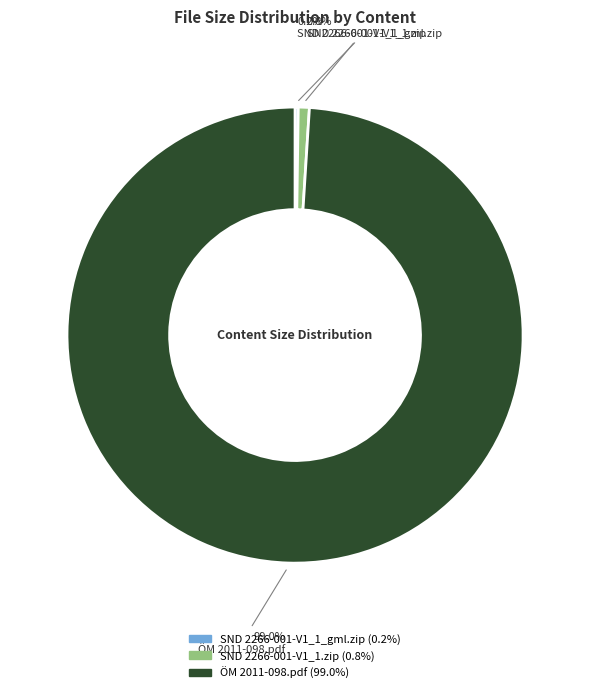

Does any single category account for the majority?

Yes